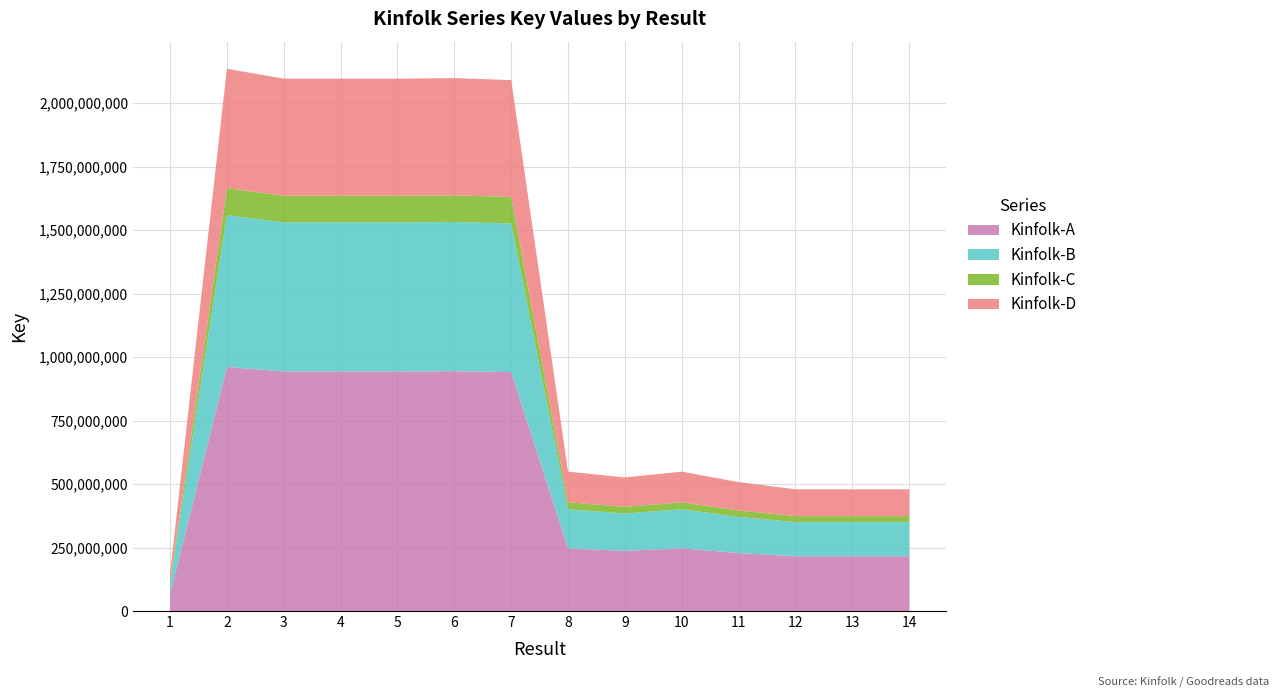

Reading left to right, what are all the values shown in this chart?

148242177	2134786047	2095951848	2095949689	2095944961	2098112548	2090156988	548719379	525995023	548718958	507456680	479077078	479076924	479076439